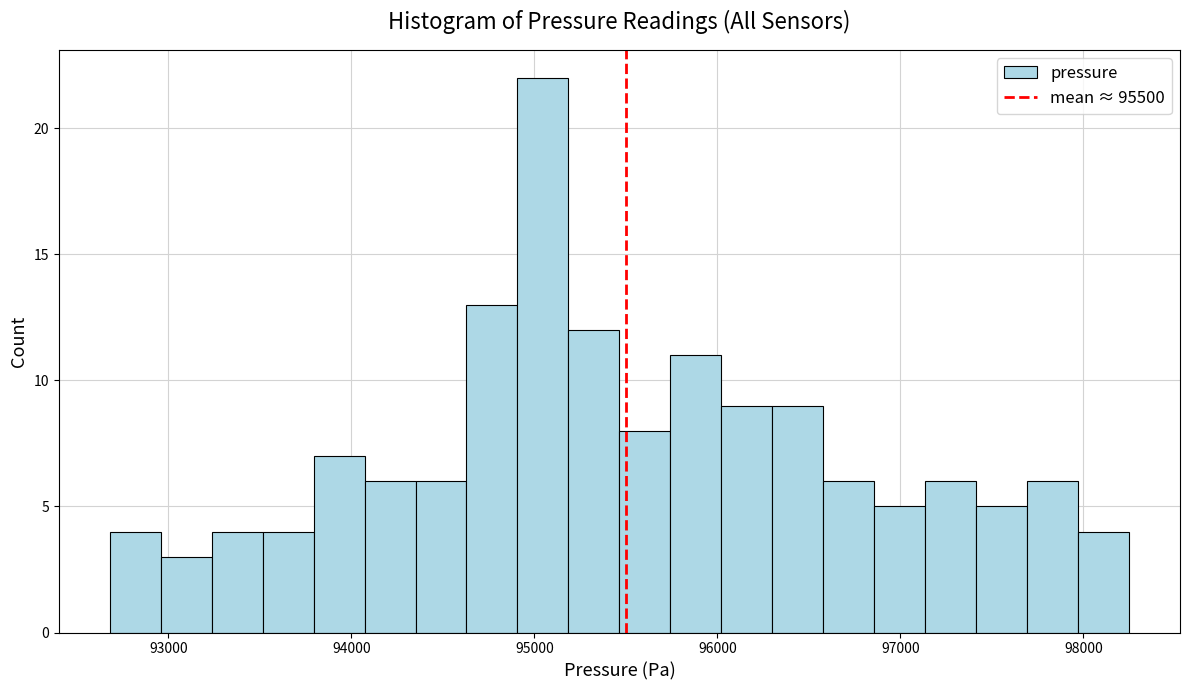

Around what value on the x-axis is the tallest bar? Give the approximate position of its centre, as read against the axis.

95000